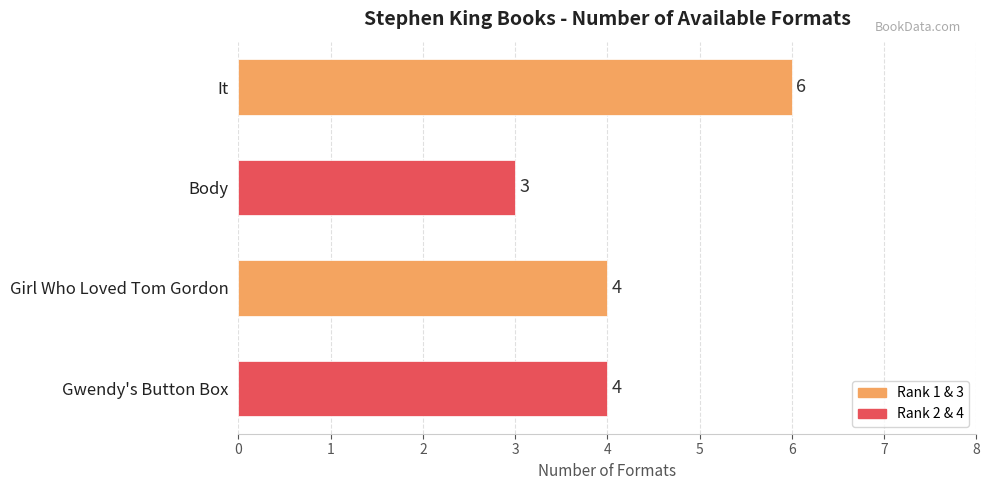

Reading top to bottom, transcribe all the data shown in this chart.

It=6	Body=3	Girl Who Loved Tom Gordon=4	Gwendy's Button Box=4